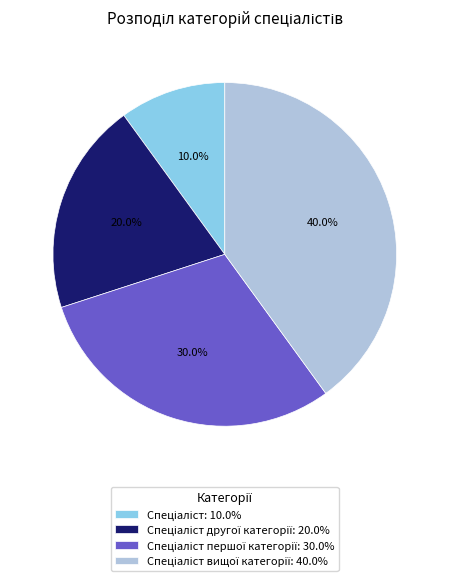

Does any single category account for the majority?

No